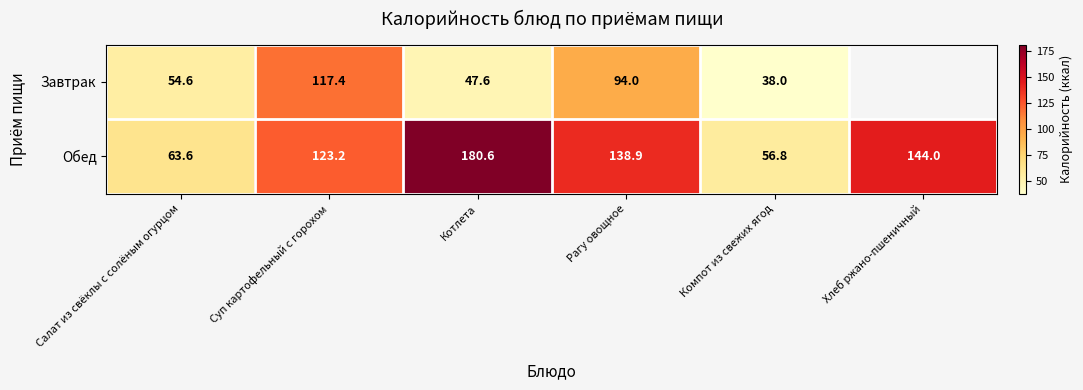

At Рагу овощное, list the series in order from smallest to largest.

Завтрак, Обед